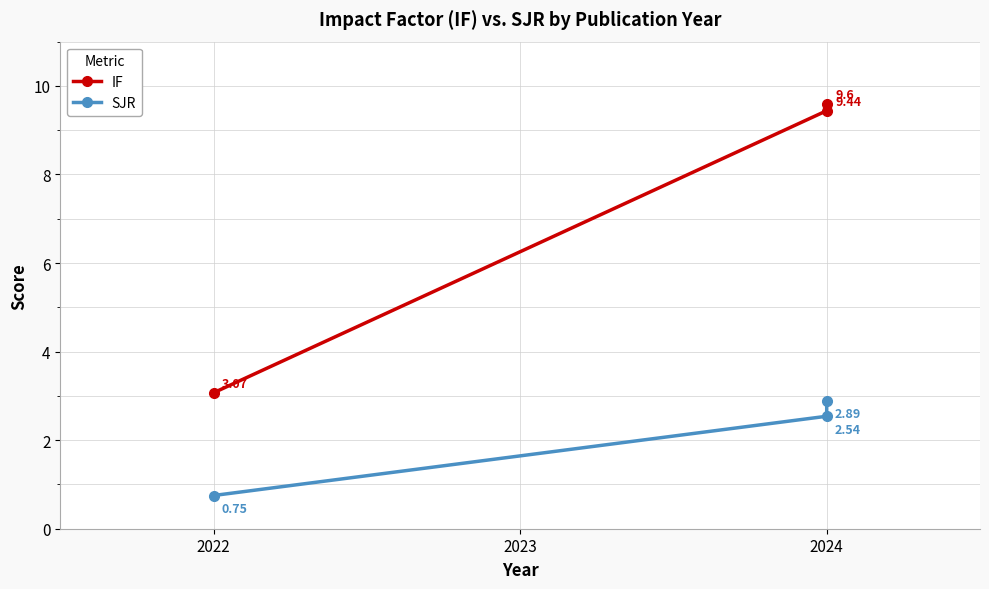

What is the sum of the IF values at 2022 and 2024?

12.7